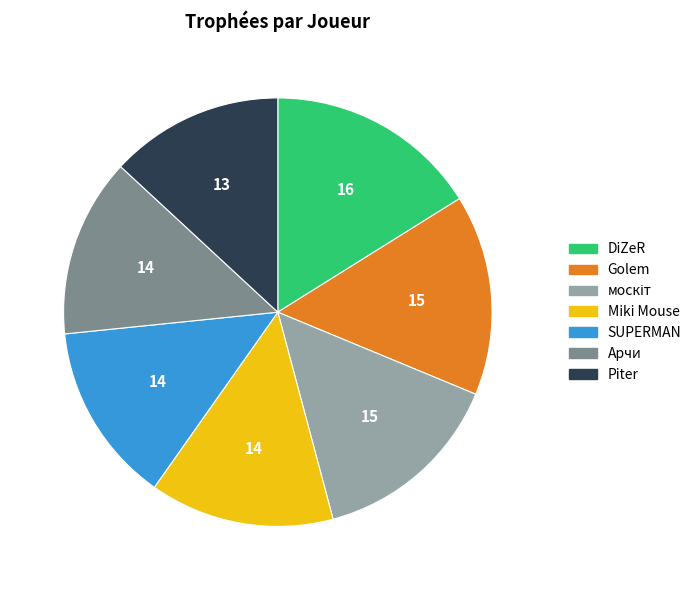

How many slices are in this pie chart?

7